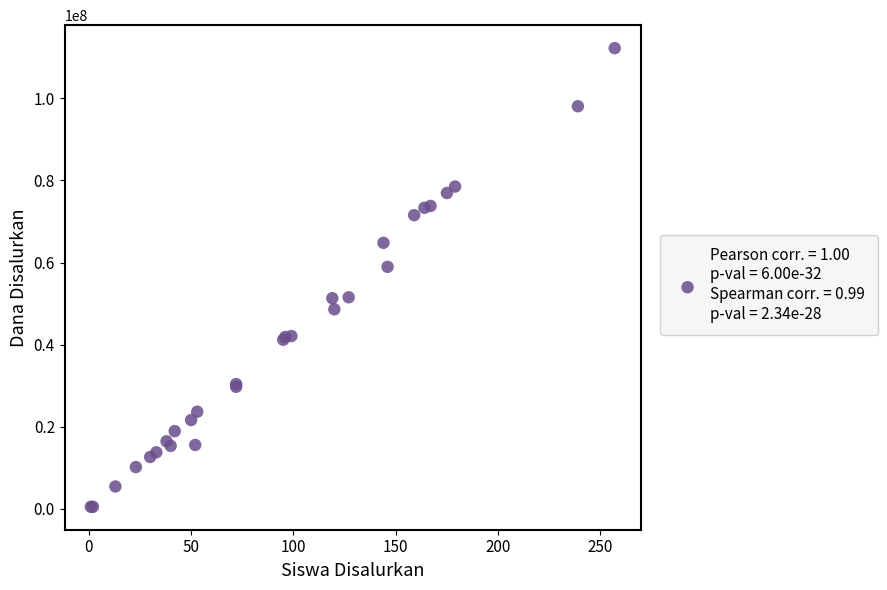

What Y value in the scatter plot is closest to 56362500?

58950000